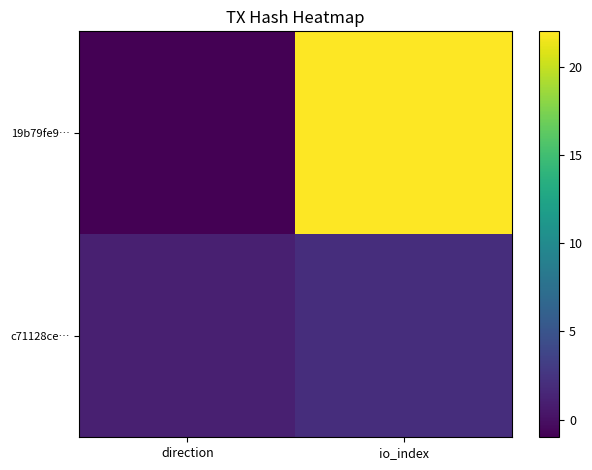

What is the total value across all series at io_index?

24